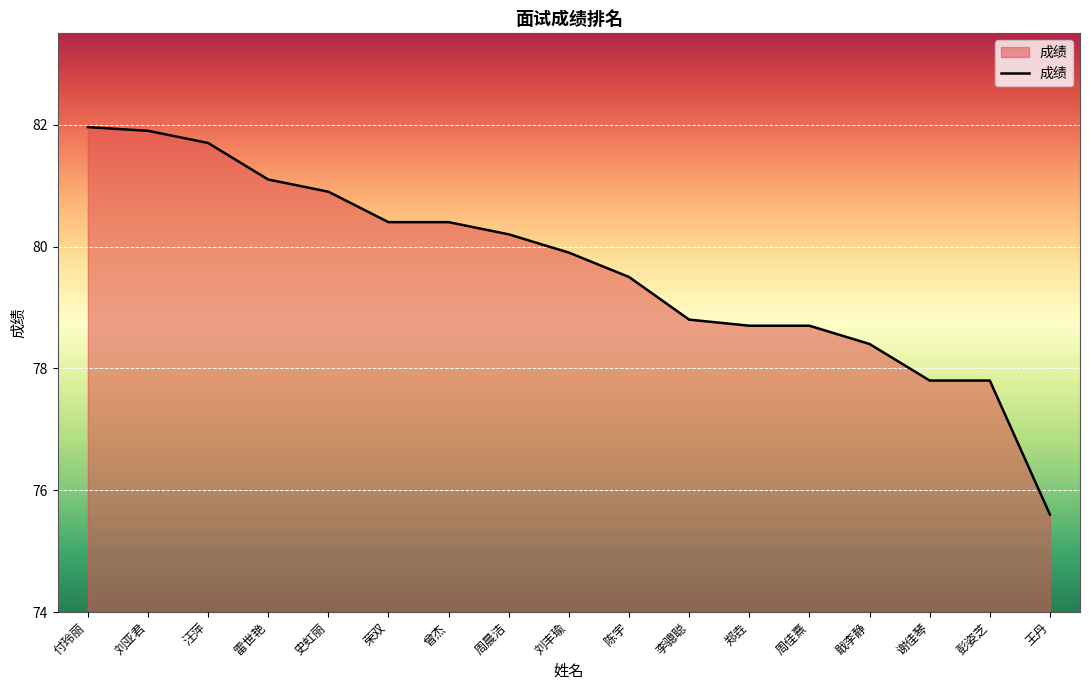

What is the difference between the maximum and minimum values?

6.4